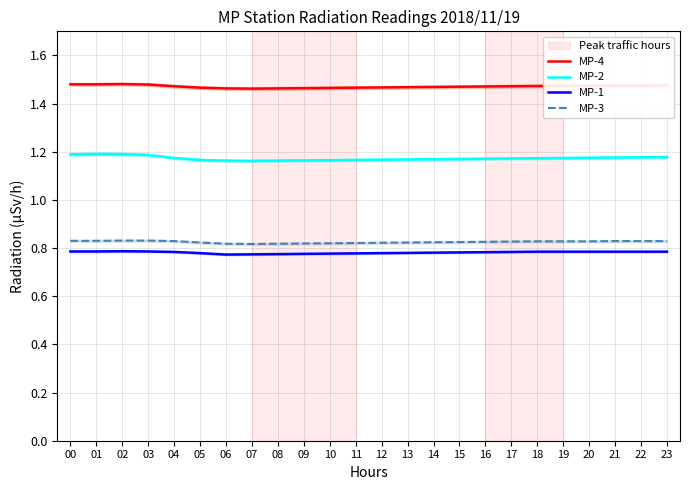

How many distinct data groups are displayed?

4